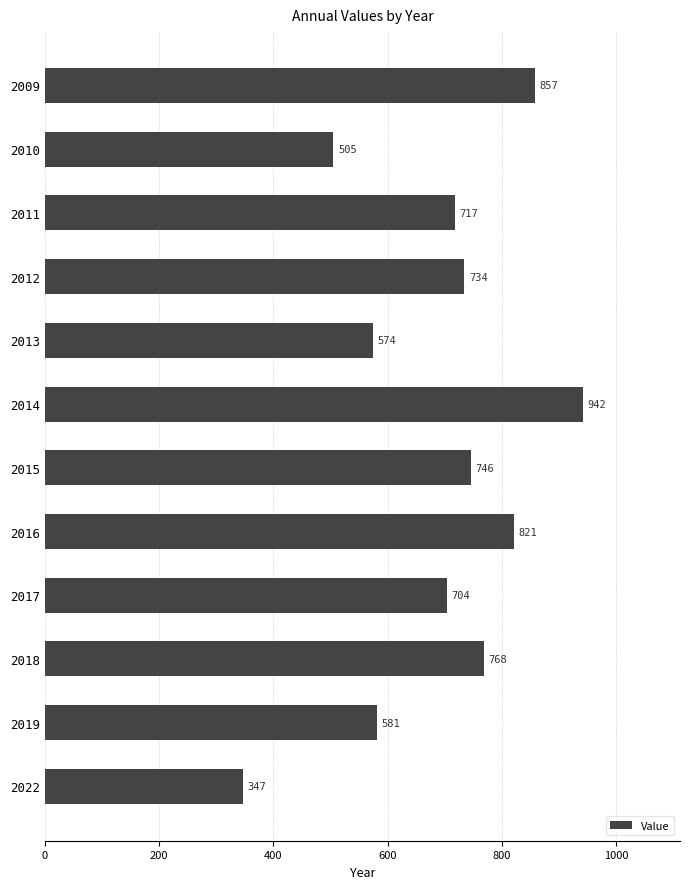

The value at 2019 is 581. True or false?

True